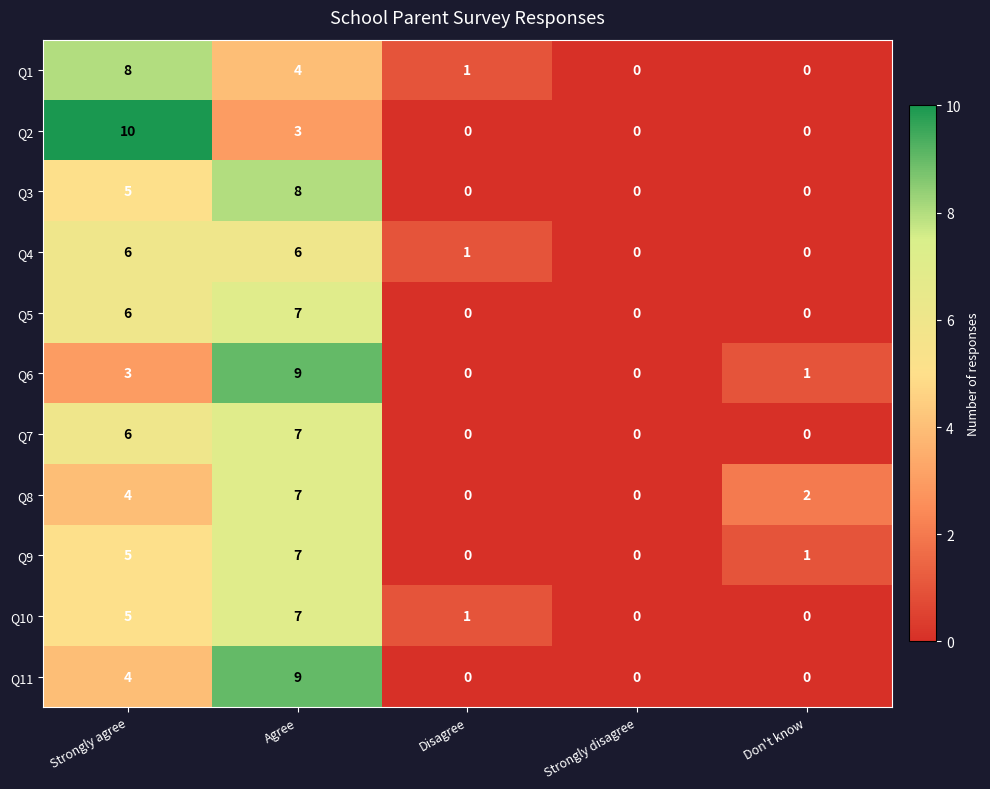

What is the sum of all Q3 values?

13